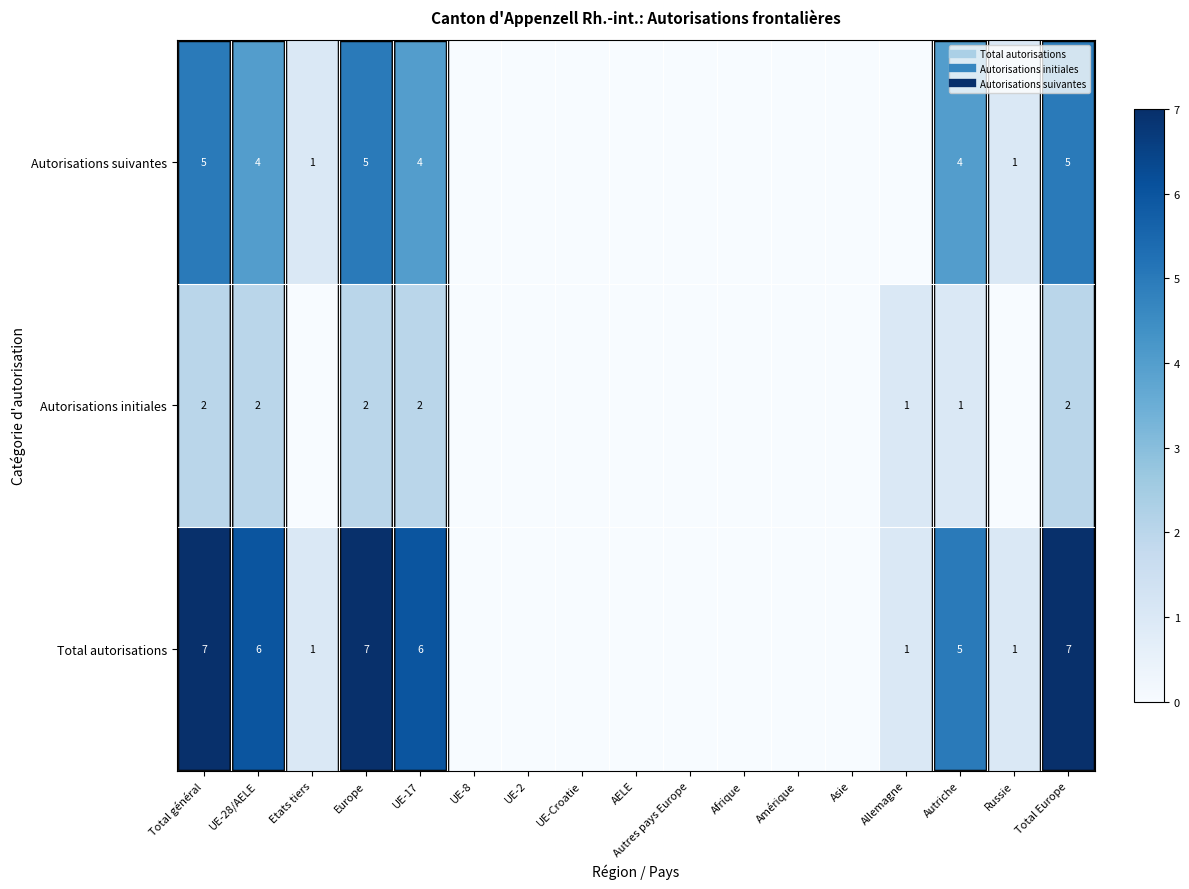

How many values in the Autorisations initiales series exceed 0?

7